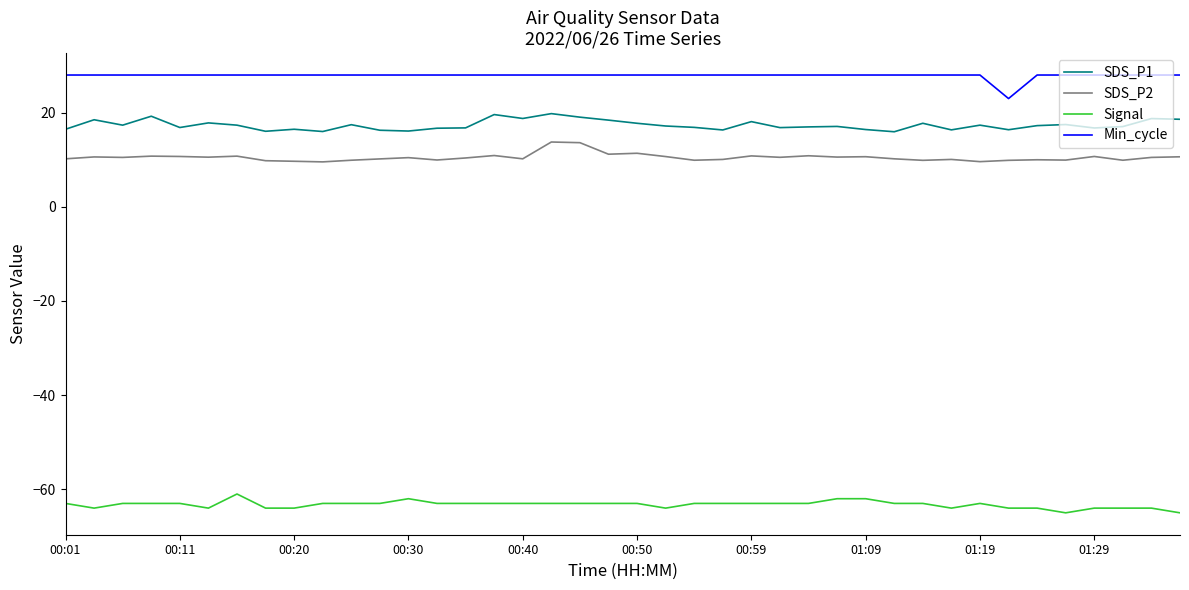

Rank the series by their maximum value, from highest to lowest.

Min_cycle, SDS_P1, SDS_P2, Signal